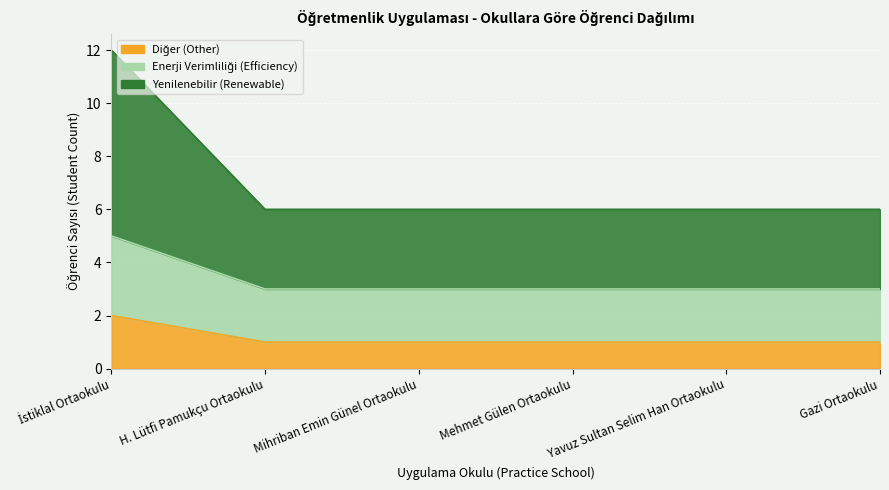

The value of Enerji Verimliliği (Efficiency) at Gazi Ortaokulu is 2. True or false?

False